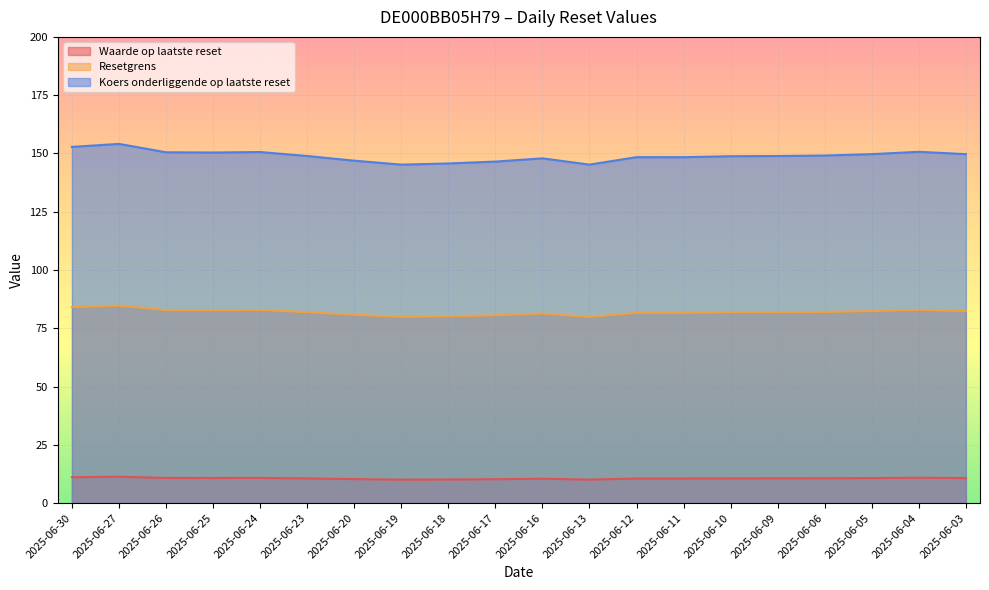

What is the value of the Koers onderliggende op laatste reset point at the 14th from the left?

148.4